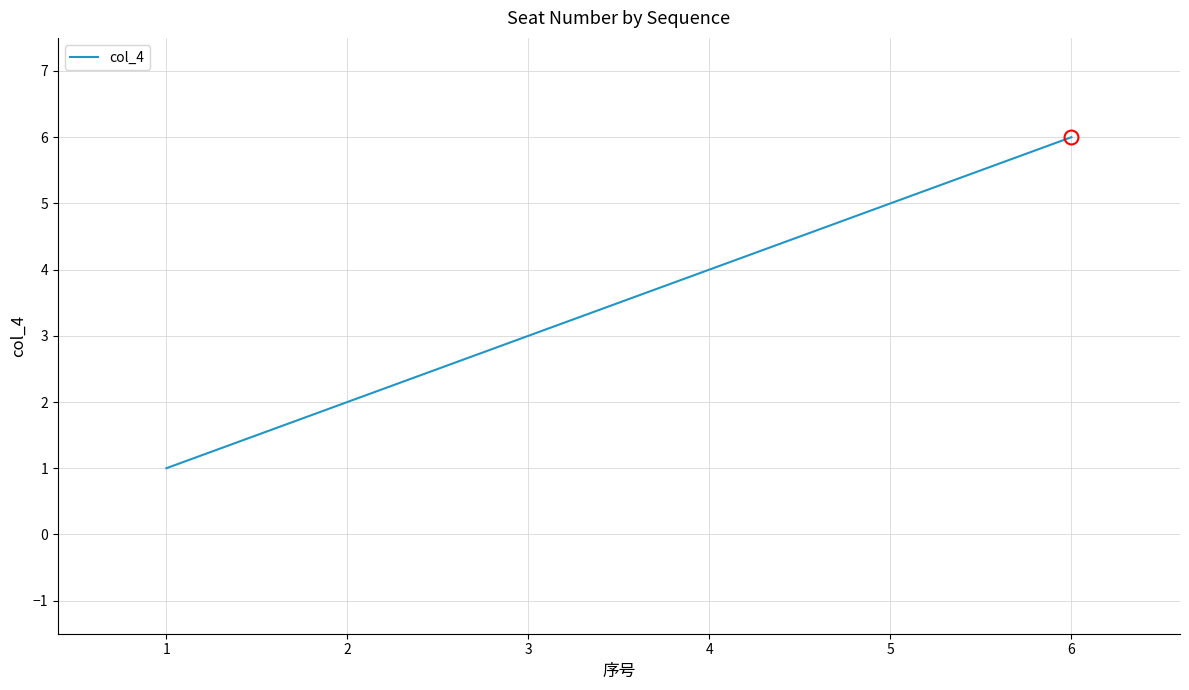

What is the greatest value displayed?

6